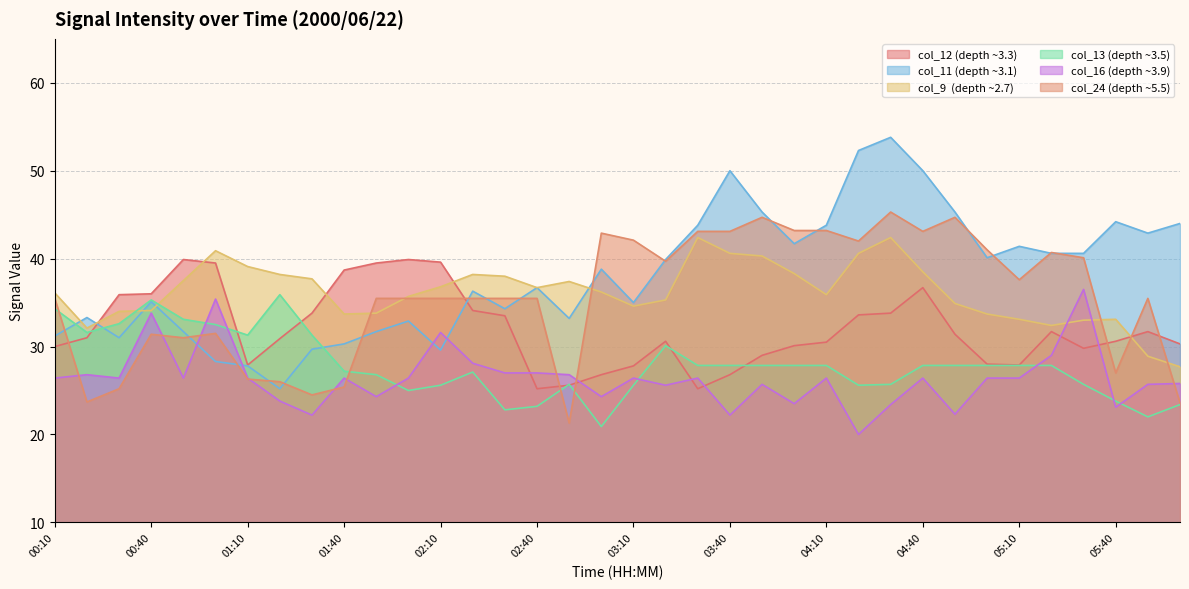

Which series has the largest total across all categories?

col_11